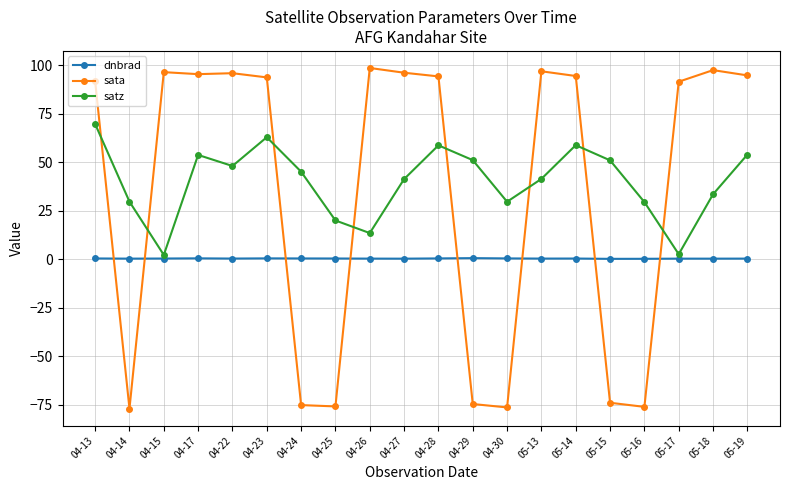

What is the label of the 14th point from the right?

04-24